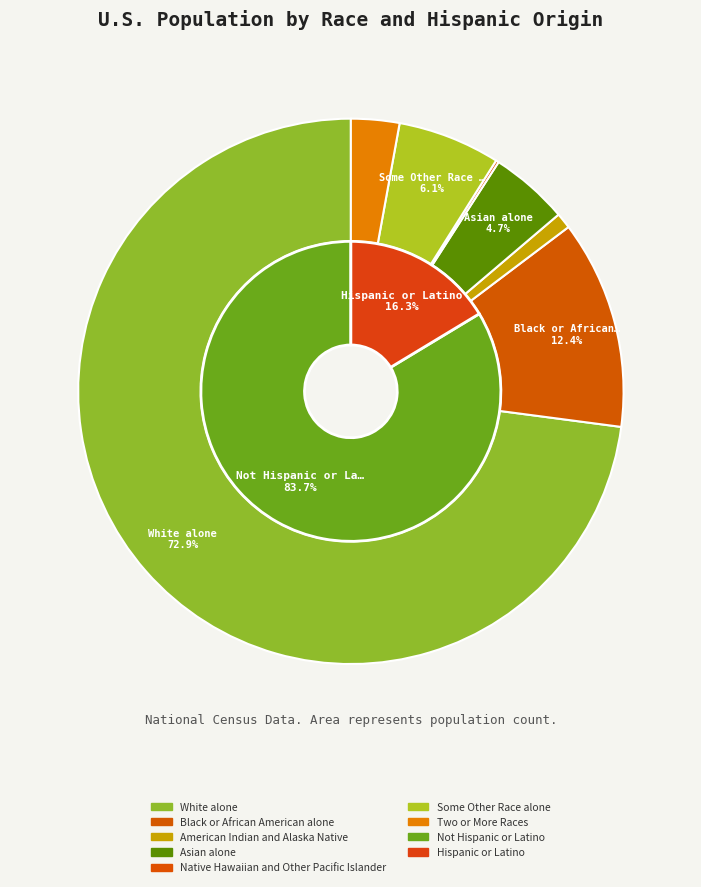

To the nearest percent, what is the average slice percentage?

14%